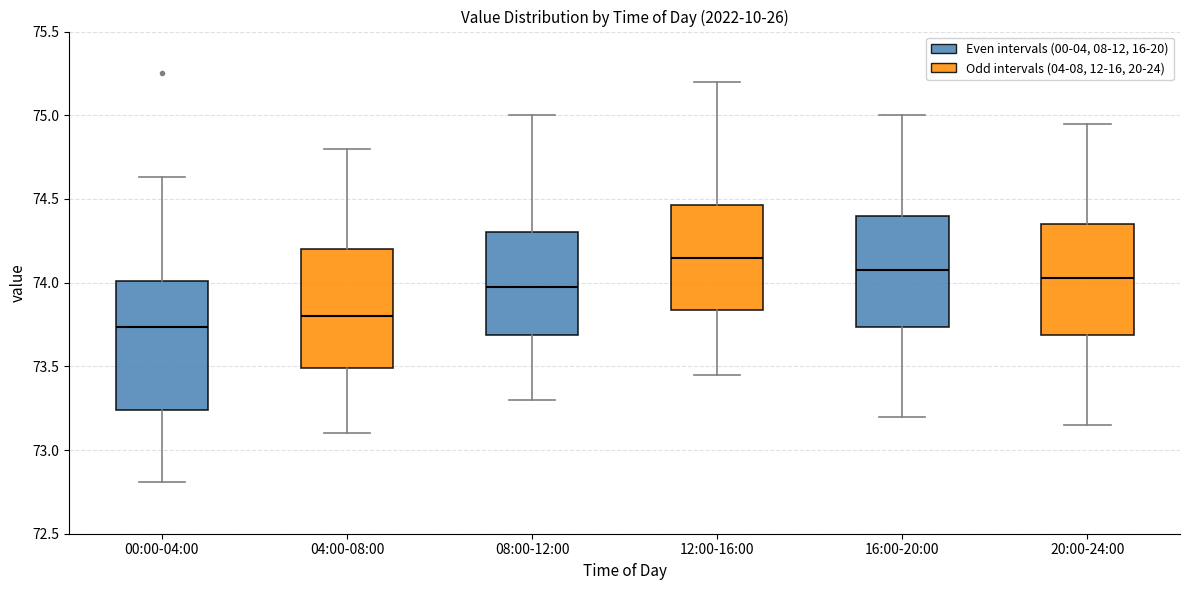

Which box's median line is the lowest?

00:00-04:00